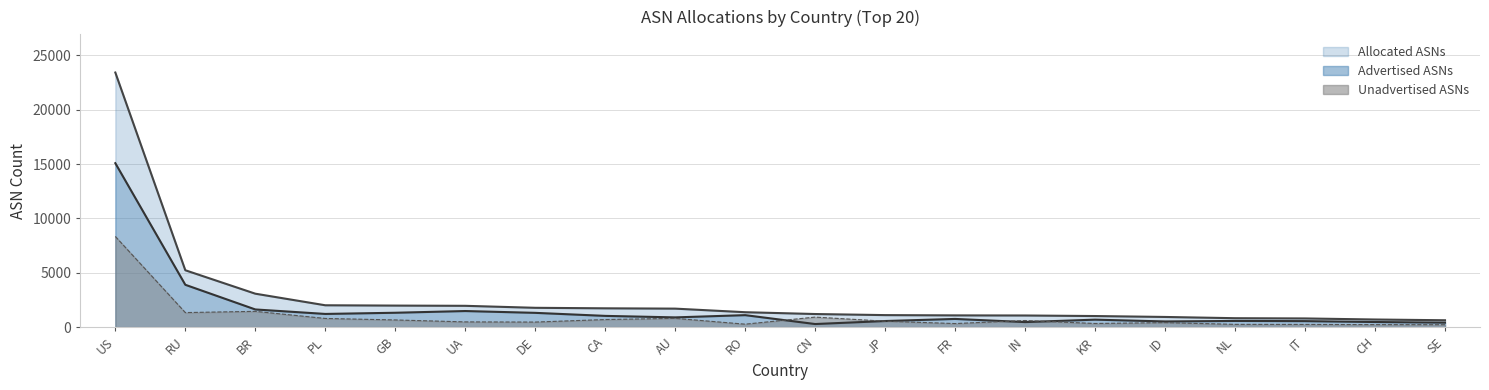

What are all the series names shown in the legend?

Advertised ASNs, Unadvertised ASNs, Allocated ASNs